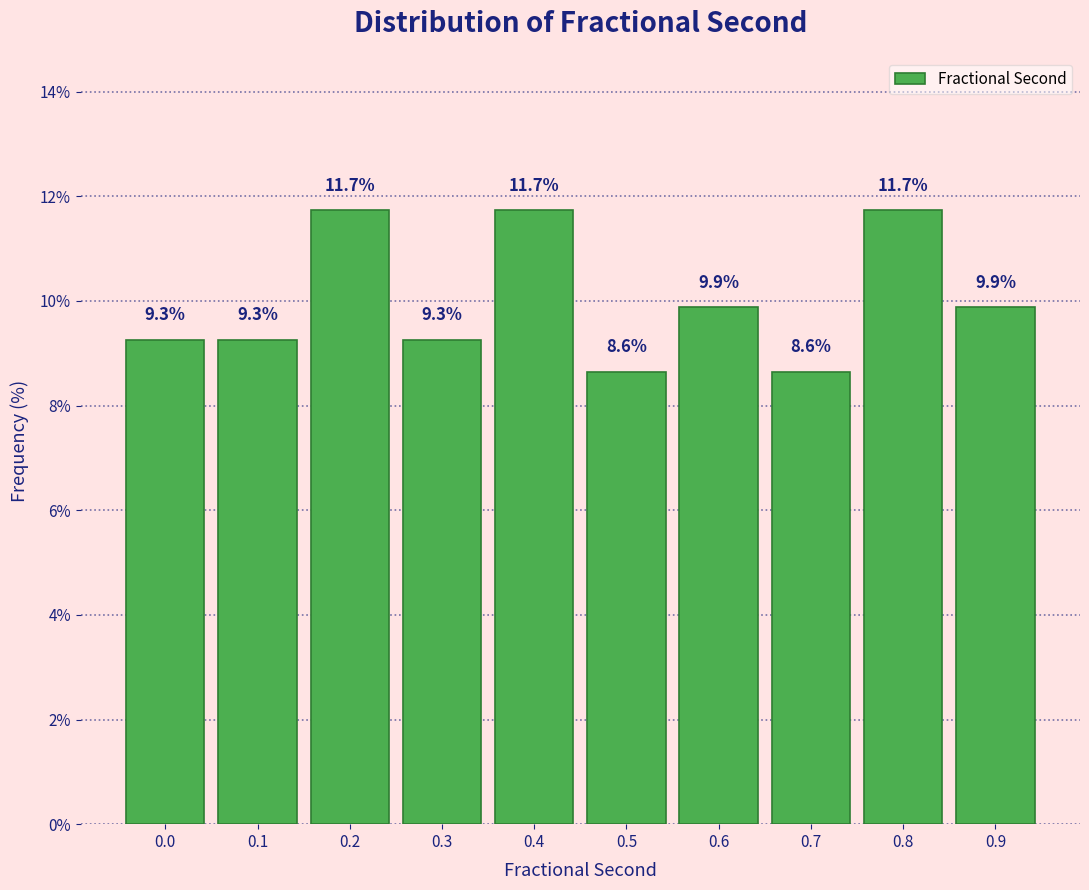

Reading right to left, transcribe all the data shown in this chart.

0.9=9.9	0.8=11.7	0.7=8.6	0.6=9.9	0.5=8.6	0.4=11.7	0.3=9.3	0.2=11.7	0.1=9.3	0.0=9.3